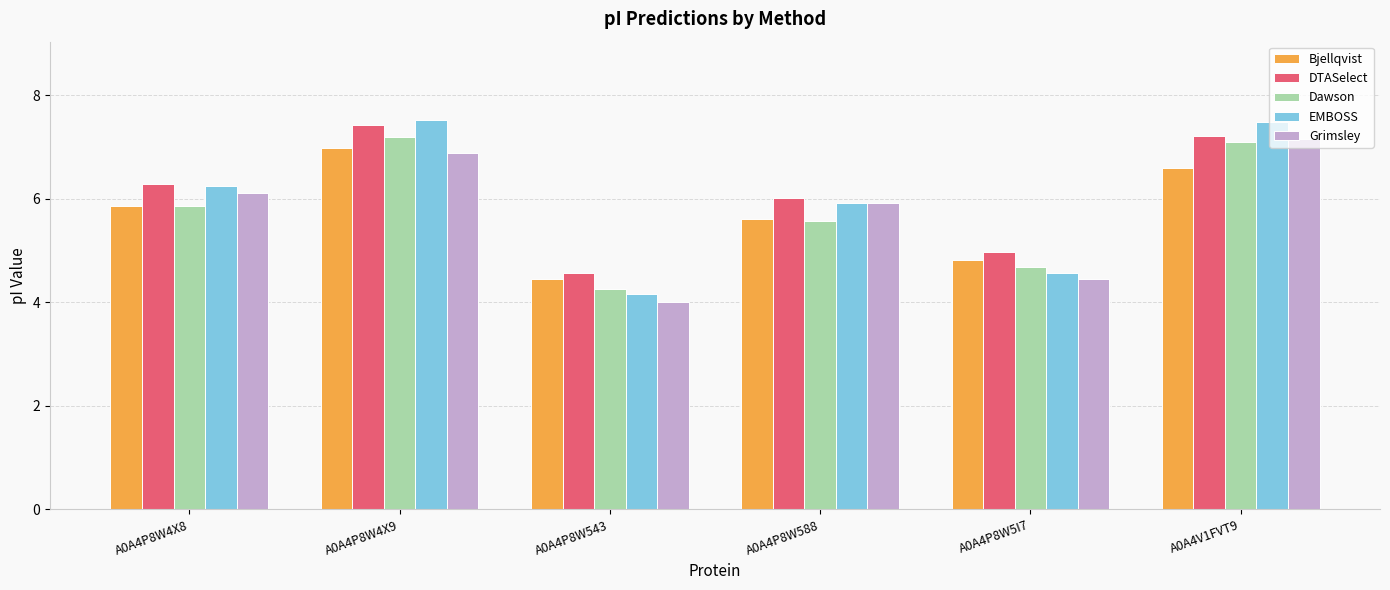

The value of DTASelect at A0A4P8W4X8 is 6.3. True or false?

True